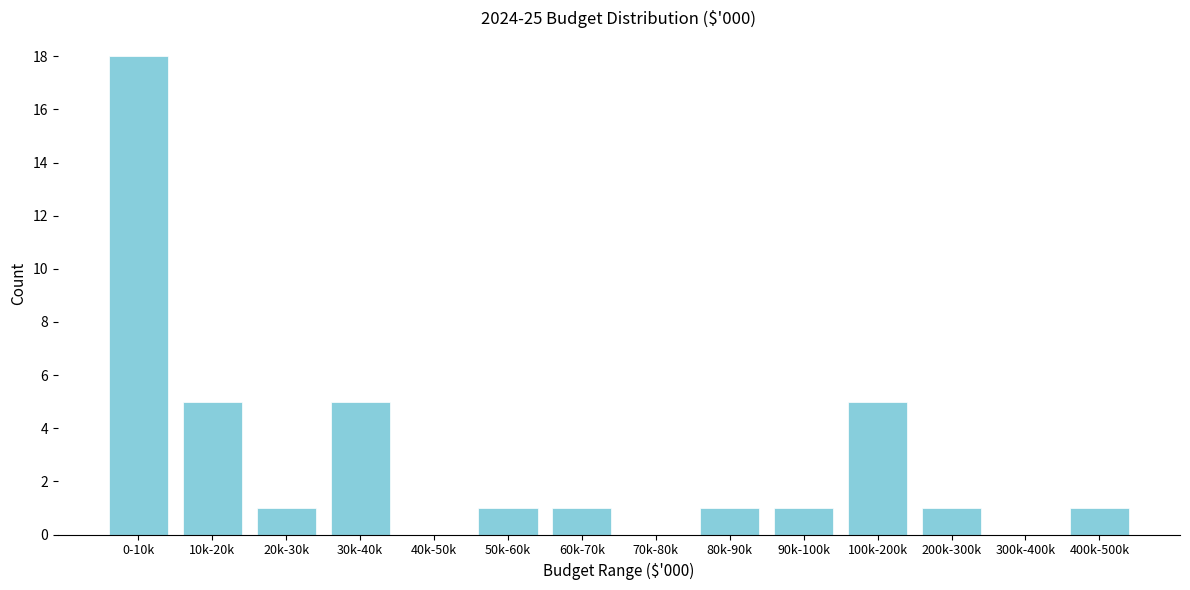

Reading left to right, what are all the values shown in this chart?

0-10k=18	10k-20k=5	20k-30k=1	30k-40k=5	40k-50k=0	50k-60k=1	60k-70k=1	70k-80k=0	80k-90k=1	90k-100k=1	100k-200k=5	200k-300k=1	300k-400k=0	400k-500k=1